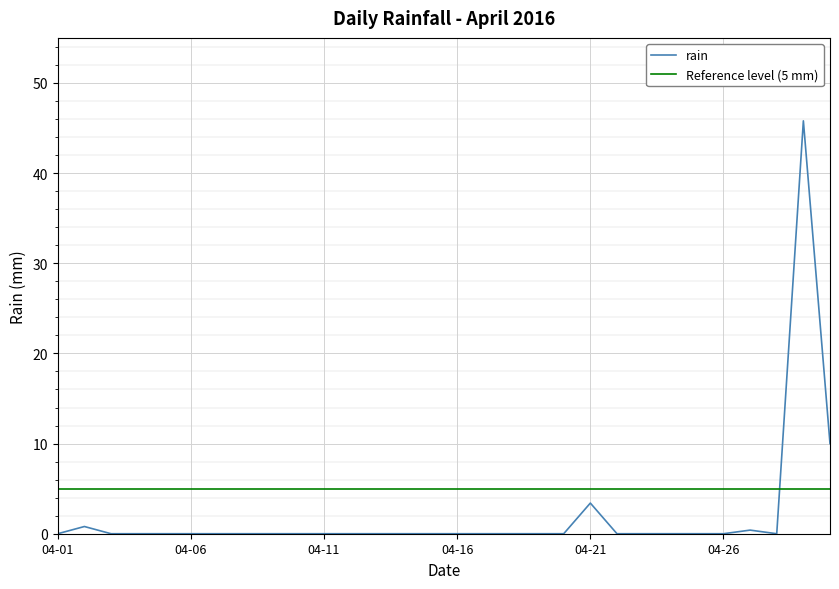

What is the greatest value displayed?

45.8